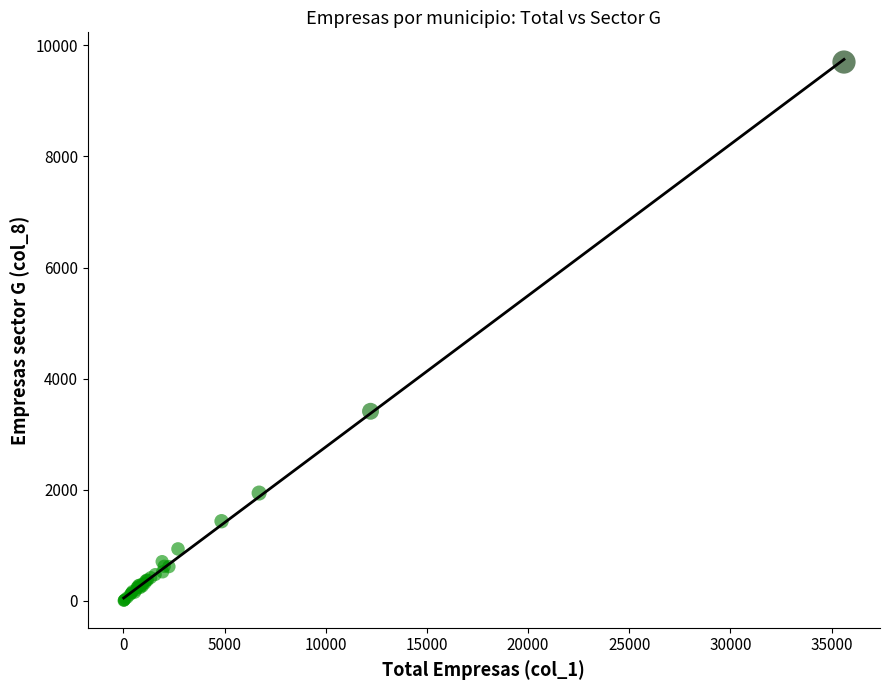

What Y value in the scatter plot is closest to 4851?

3413